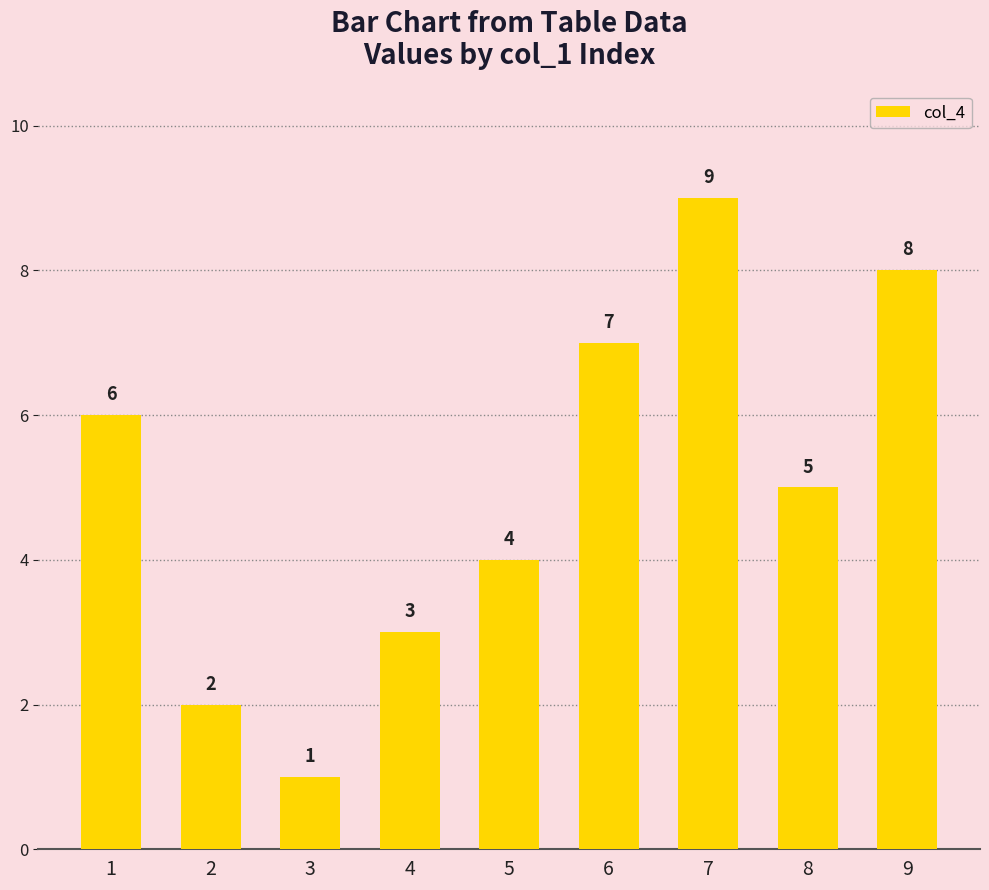

List the labels in order of value, largest first.

7, 9, 6, 1, 8, 5, 4, 2, 3